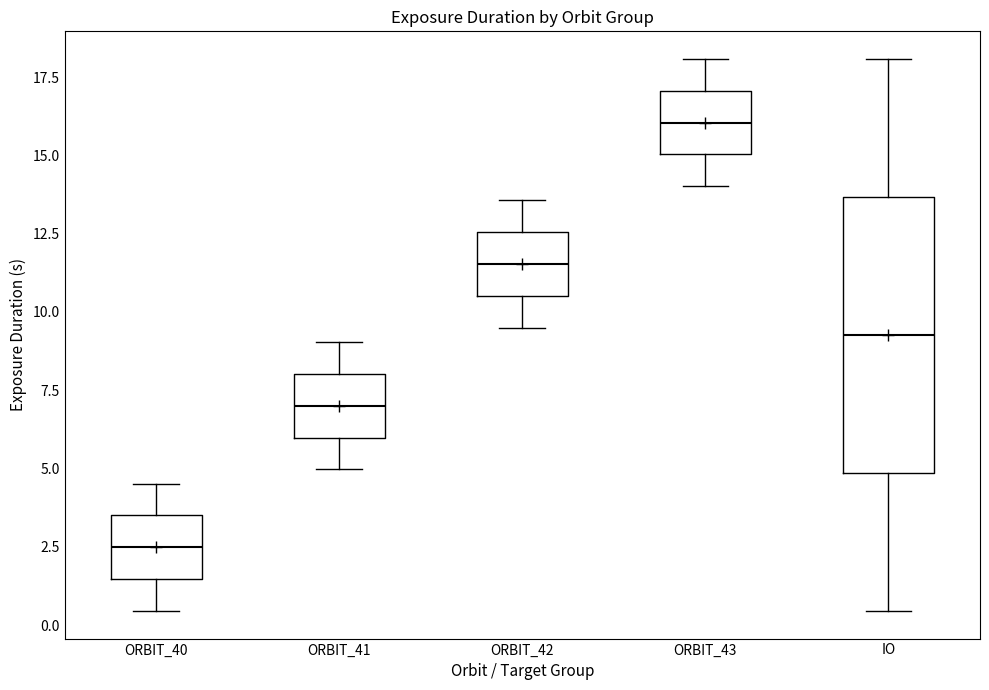

Where is the upper edge of the box for ORBIT_43 on the y-axis? The values are not printed on the chart, so give them approximately, as read against the axis.

17.0